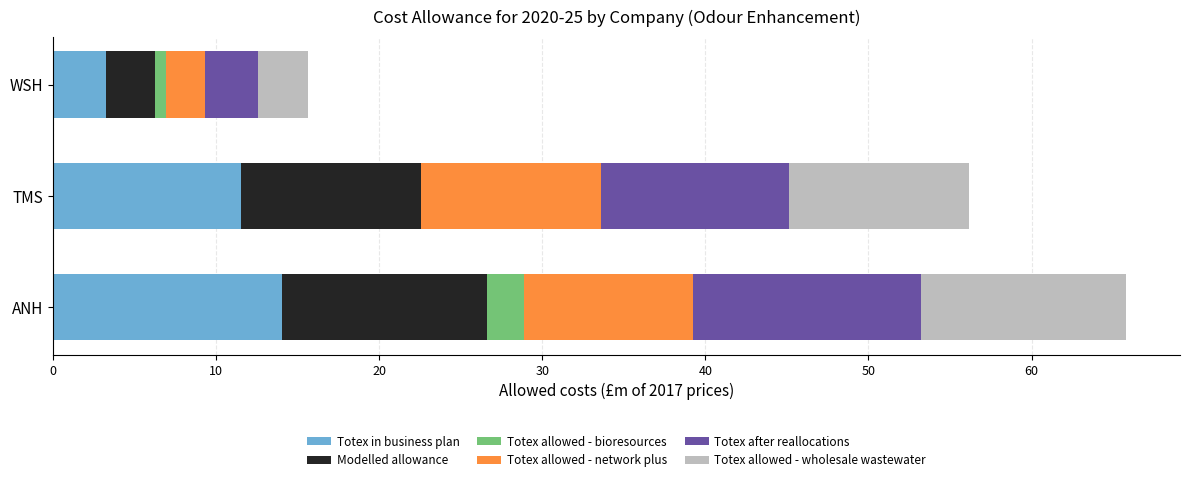

What is the total value across all series at ANH?

65.8